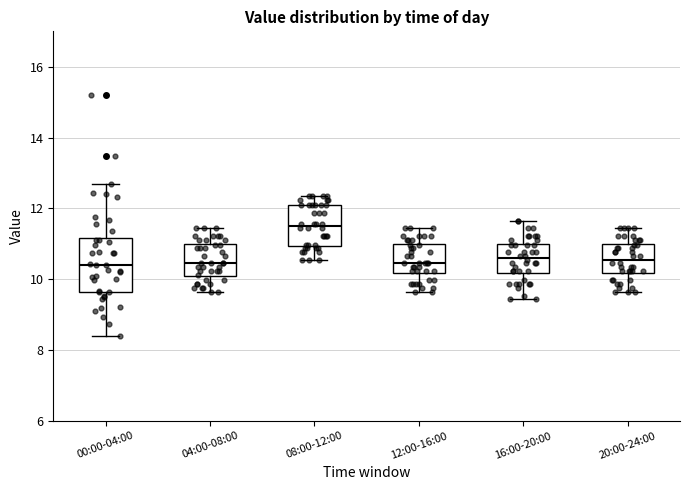

Reading left to right, read every box against the y-axis: the position of its median line, the range the box covers, and the ends of its whiskers. The values are not printed on the chart, so give them approximately, as read against the axis.

00:00-04:00: median 10.4, box 9.6 to 11.2, whiskers 8.4 to 12.8
04:00-08:00: median 10.4, box 10.0 to 11.0, whiskers 9.6 to 11.4
08:00-12:00: median 11.6, box 11.0 to 12.2, whiskers 10.6 to 12.4
12:00-16:00: median 10.4, box 10.2 to 11.0, whiskers 9.6 to 11.4
16:00-20:00: median 10.6, box 10.2 to 11.0, whiskers 9.4 to 11.6
20:00-24:00: median 10.6, box 10.2 to 11.0, whiskers 9.6 to 11.4